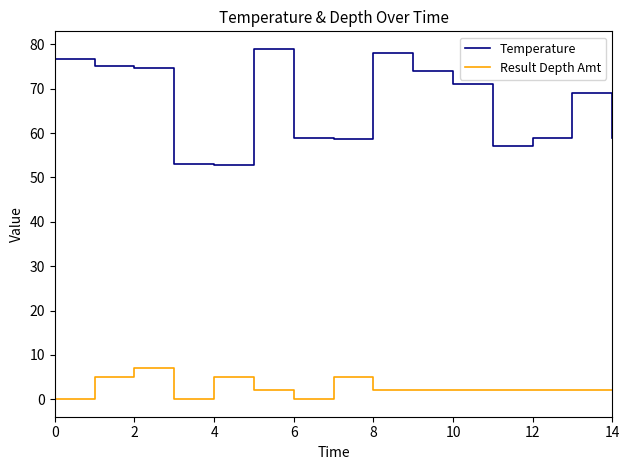

List the series in order of their overall mean, lowest first.

Result Depth Amt, Temperature